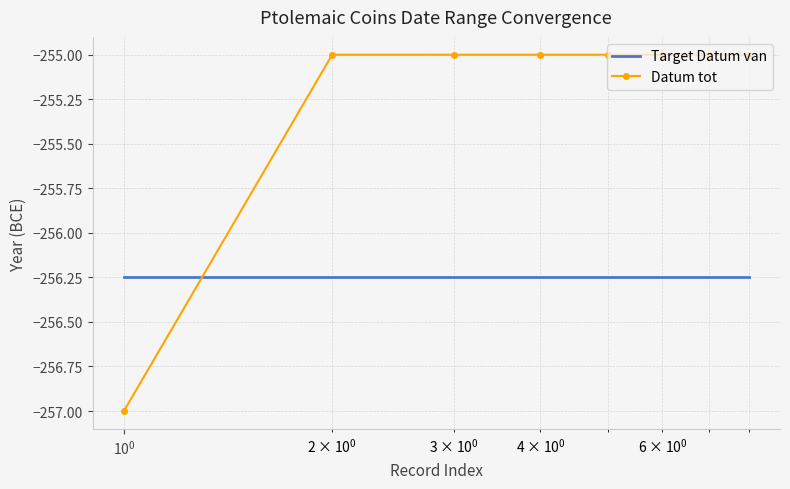

What is the smallest value displayed?

-257.0